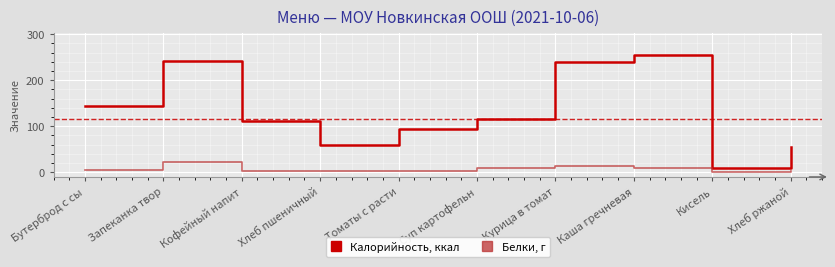

Which series has the largest range (max minus min)?

Калорийность, ккал